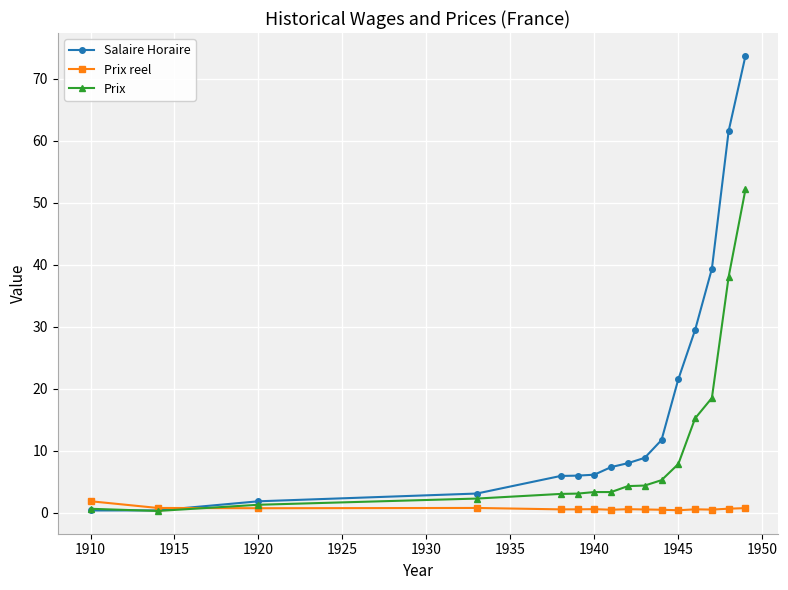

Which series has the largest range (max minus min)?

Salaire Horaire